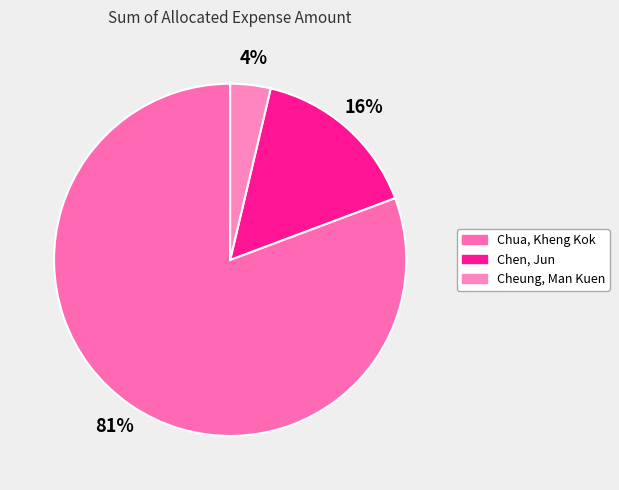

How many slices are in this pie chart?

3